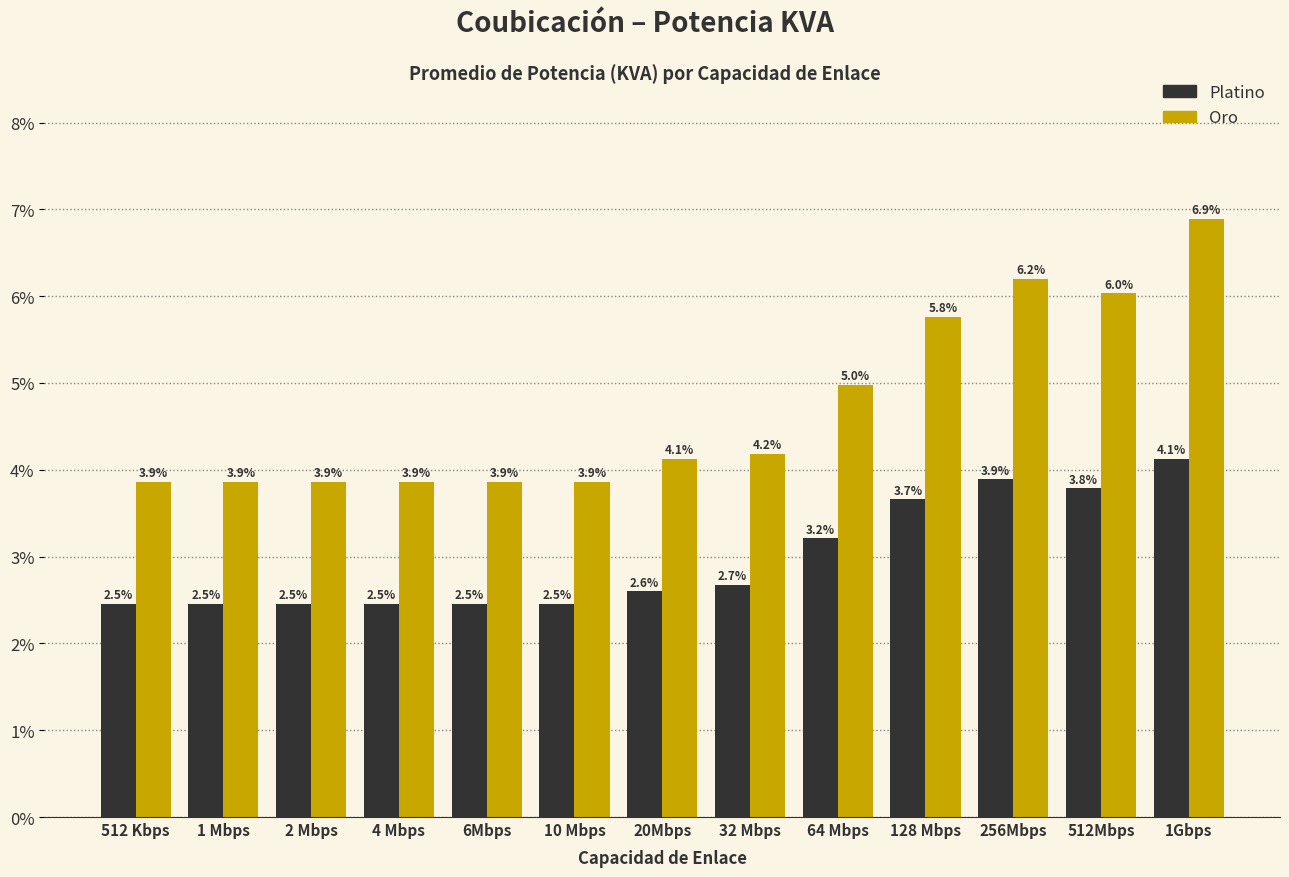

Reading left to right, list all the values displayed in this chart.

Platino: 512 Kbps=2.5	1 Mbps=2.5	2 Mbps=2.5	4 Mbps=2.5	6Mbps=2.5	10 Mbps=2.5	20Mbps=2.6	32 Mbps=2.7	64 Mbps=3.2	128 Mbps=3.7	256Mbps=3.9	512Mbps=3.8	1Gbps=4.1
Oro: 512 Kbps=3.9	1 Mbps=3.9	2 Mbps=3.9	4 Mbps=3.9	6Mbps=3.9	10 Mbps=3.9	20Mbps=4.1	32 Mbps=4.2	64 Mbps=5.0	128 Mbps=5.8	256Mbps=6.2	512Mbps=6.0	1Gbps=6.9